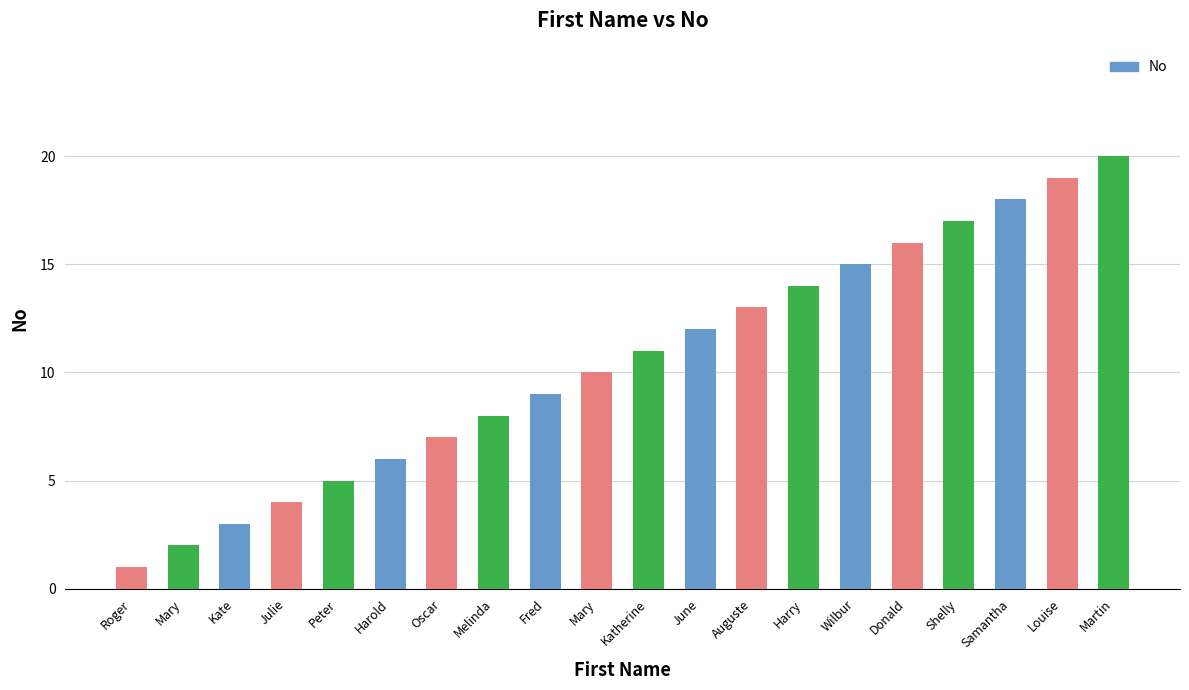

Between Katherine and Mary, which is larger?

Katherine